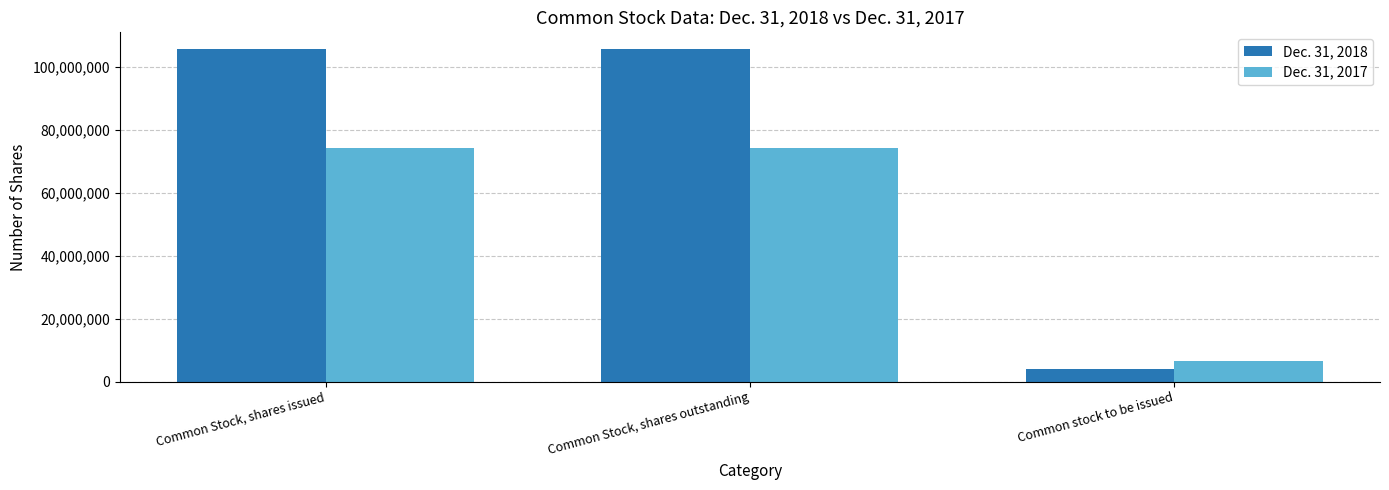

What is the label of the 2nd bar from the right?

Common Stock, shares outstanding